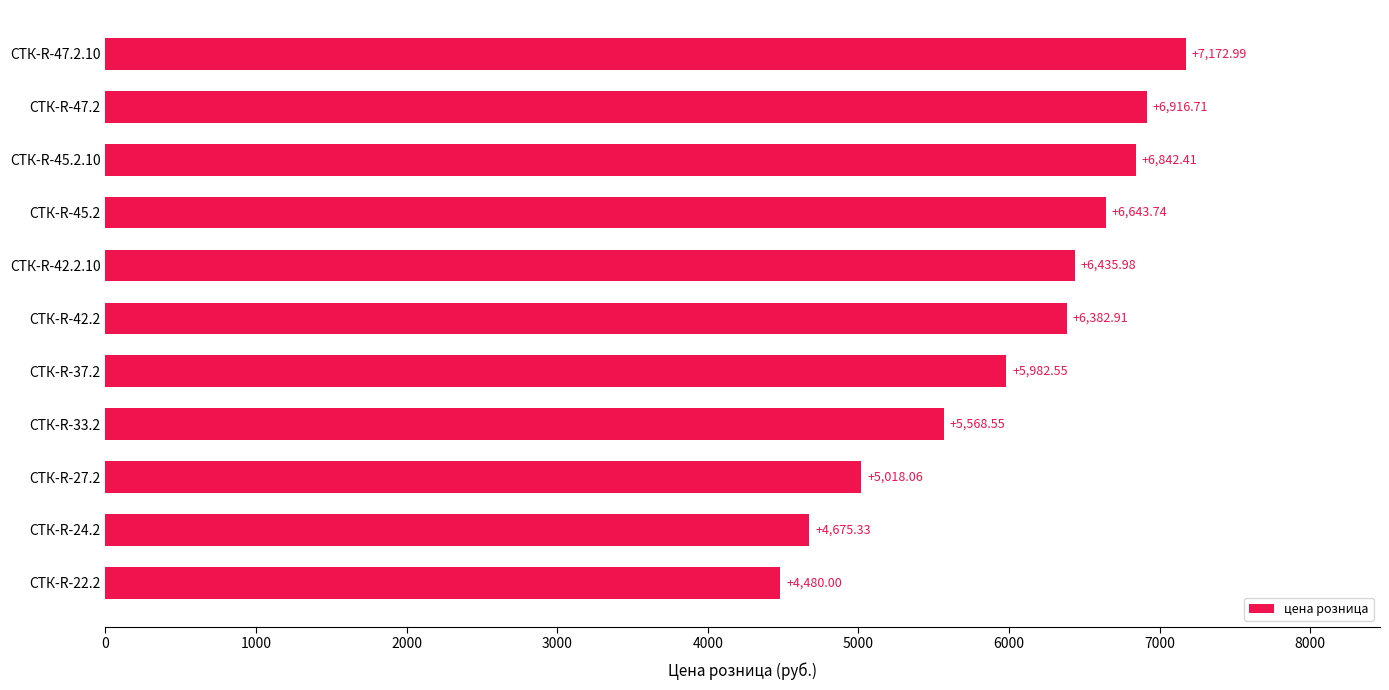

What is the difference between the maximum and minimum values?

2693.0